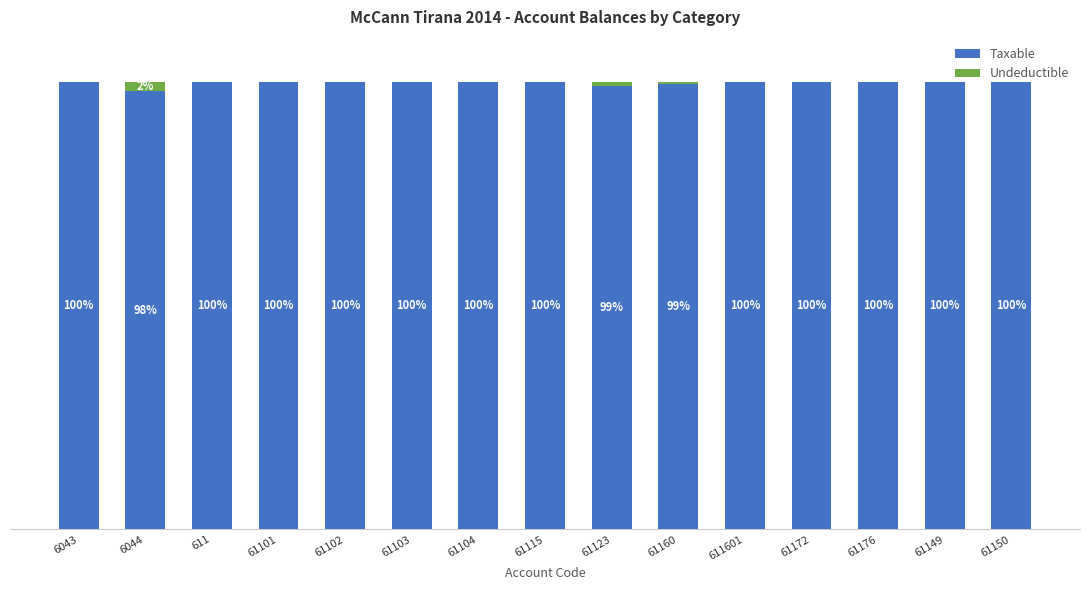

What is the label of the 6th bar from the left?

61103